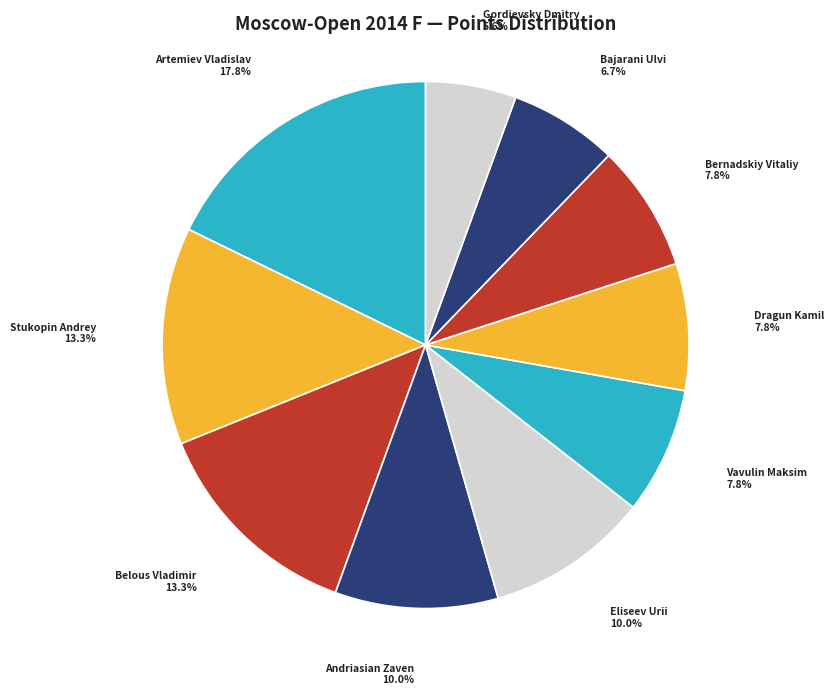

What is the ratio of the value at Eliseev Urii to the value at Dragun Kamil?

1.3